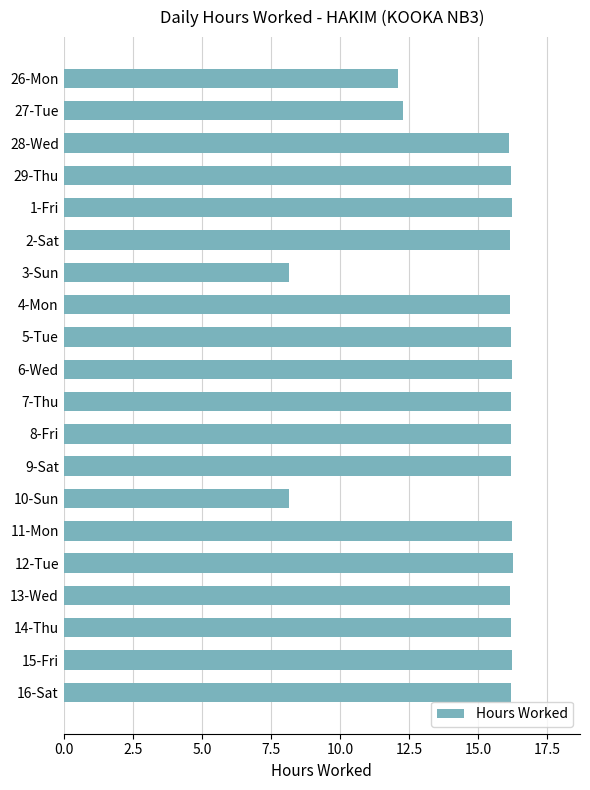

What is the label of the 9th bar from the bottom?

8-Fri